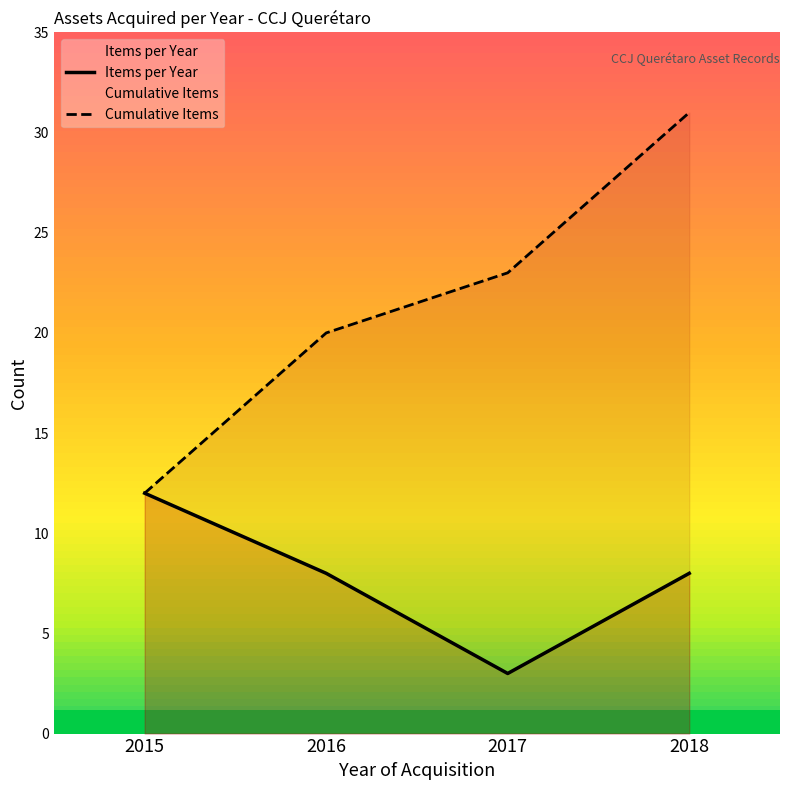

Read the Cumulative Items value at 2017.

23